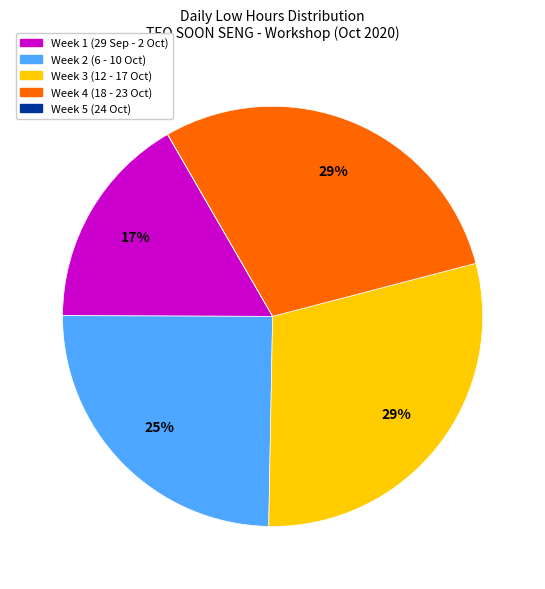

Is there any slice that represents more than half of the pie?

No